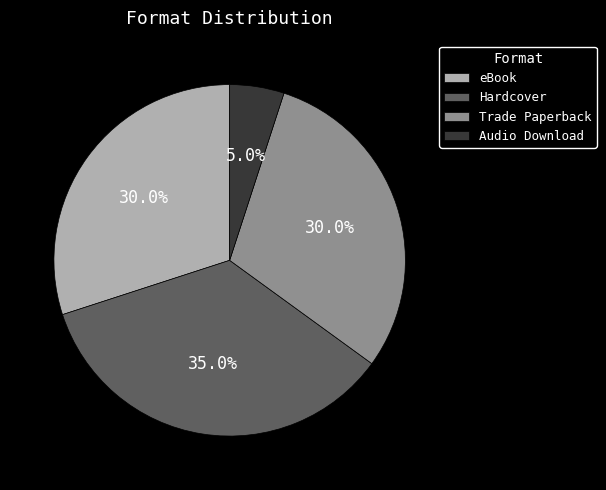

What is the ratio of the value at Hardcover to the value at eBook?

1.2